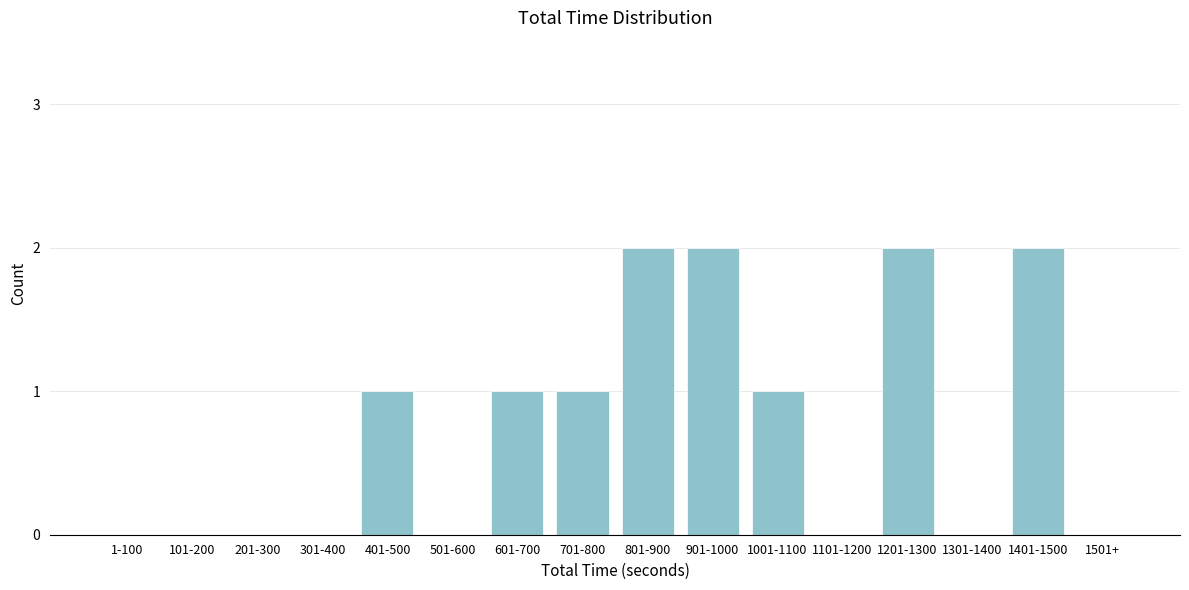

Reading left to right, extract all data points from this chart.

1-100=0	101-200=0	201-300=0	301-400=0	401-500=1	501-600=0	601-700=1	701-800=1	801-900=2	901-1000=2	1001-1100=1	1101-1200=0	1201-1300=2	1301-1400=0	1401-1500=2	1501+=0